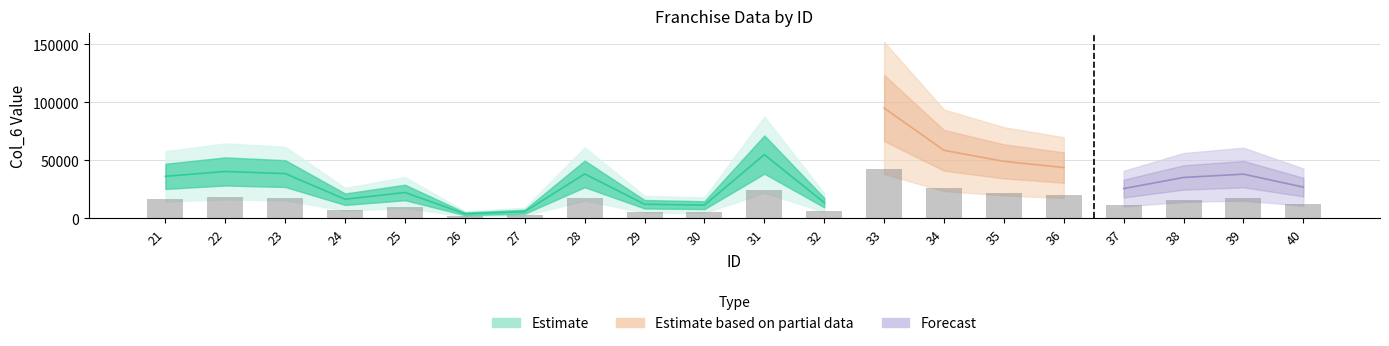

What is the value of the 8th bar from the left?

17174.7